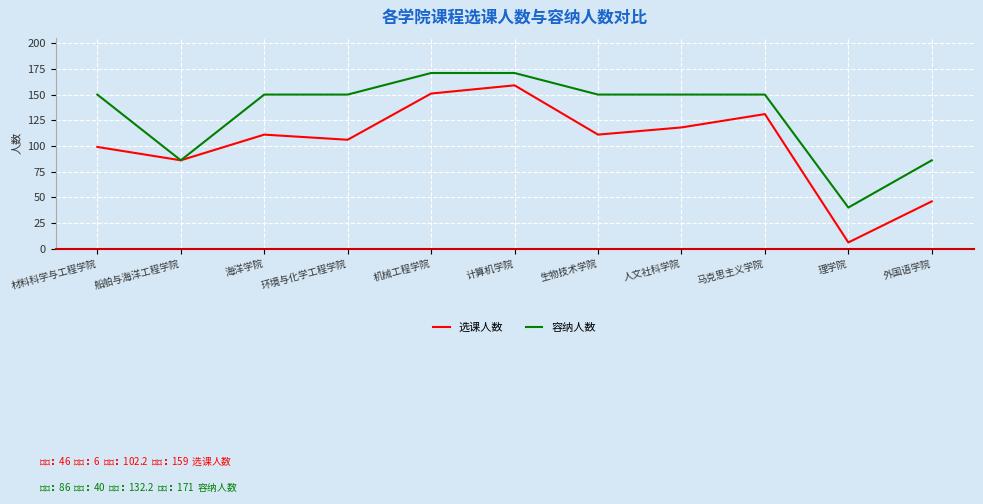

Which series has the widest spread of values?

选课人数